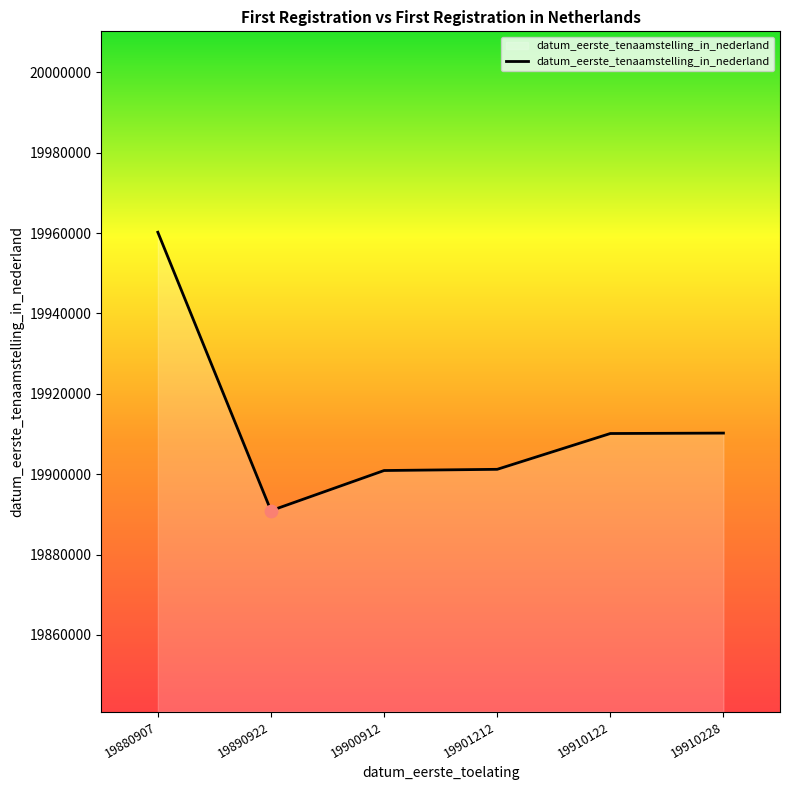

What is the change in value from 19901212 to 19910228?

+9016